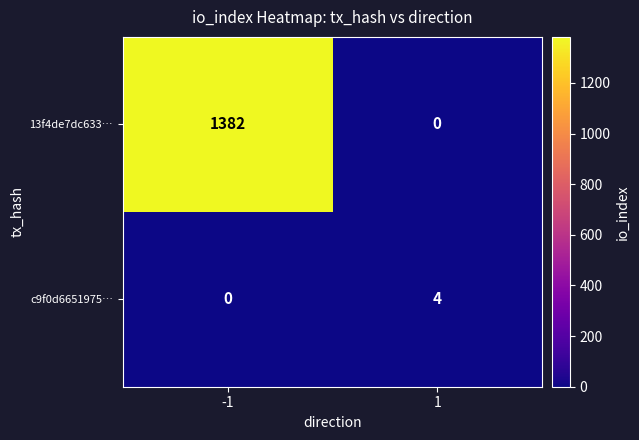

At which category is the sum across all series the highest?

-1